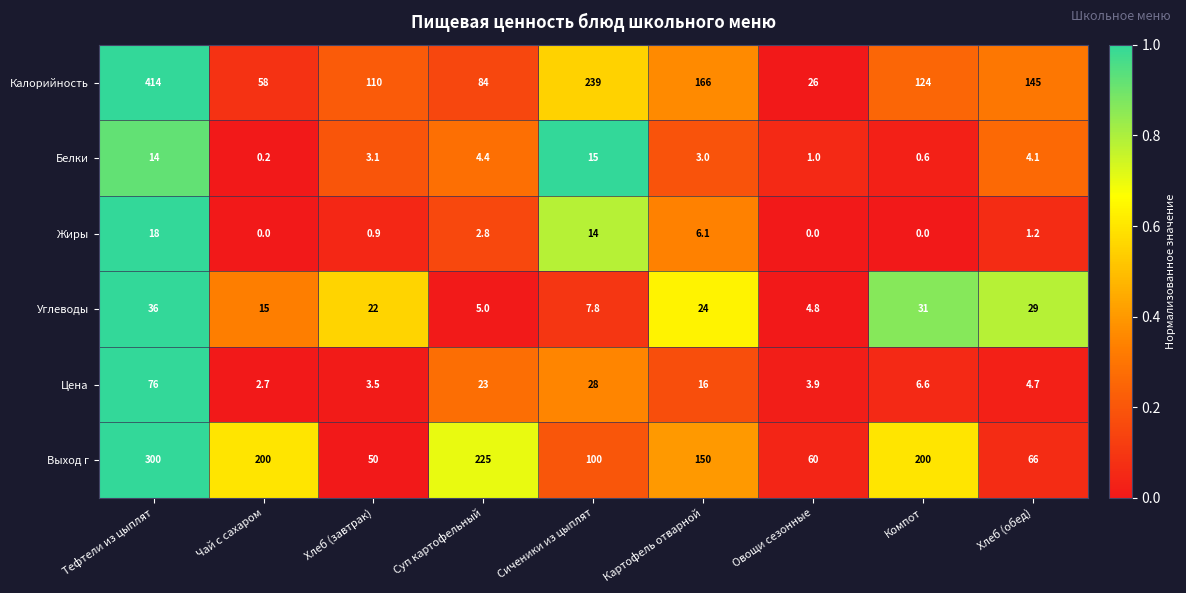

How many categories are shown in the chart?

9